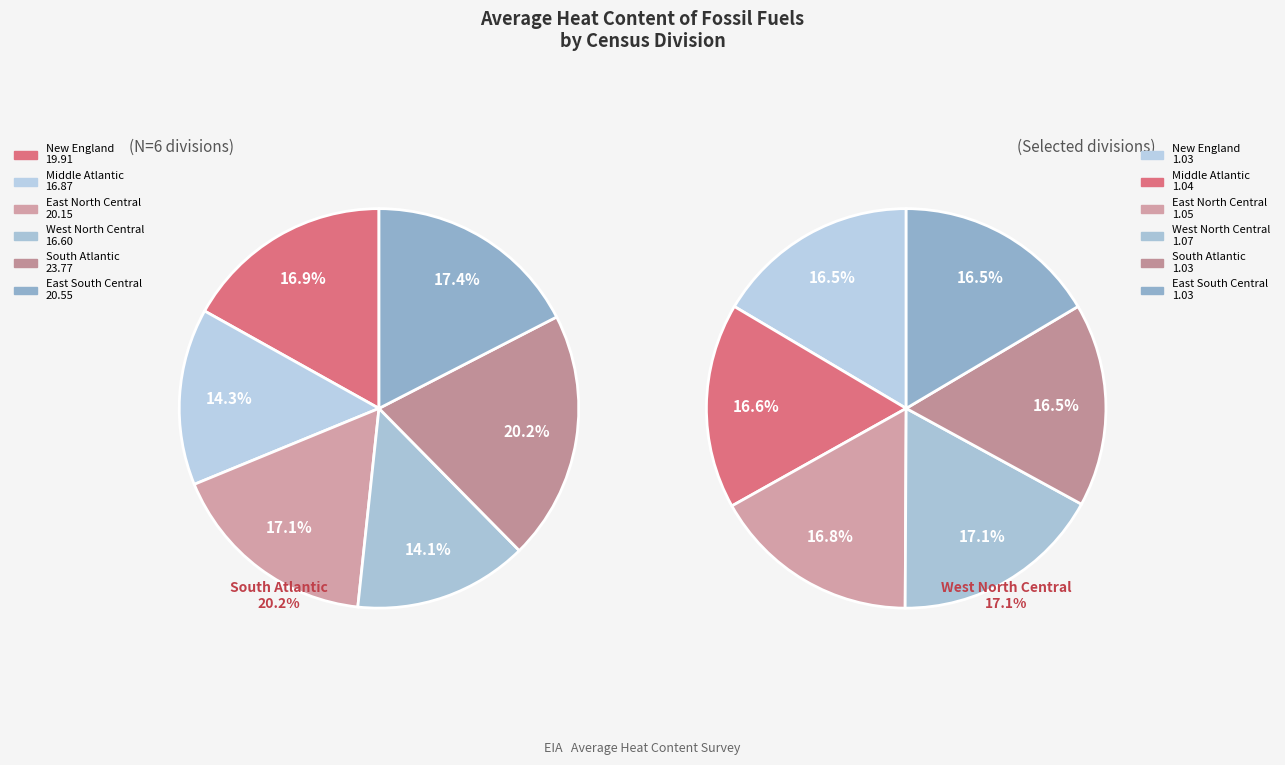

How many slices are in this pie chart?

6